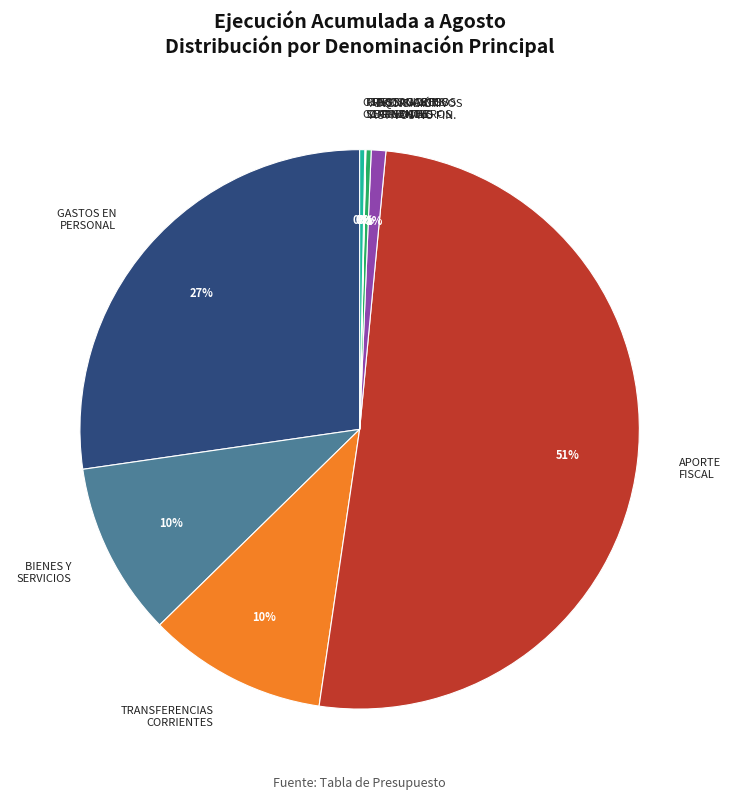

What percentage is the TRANSFERENCIAS CORRIENTES slice, to the nearest percent?

10%